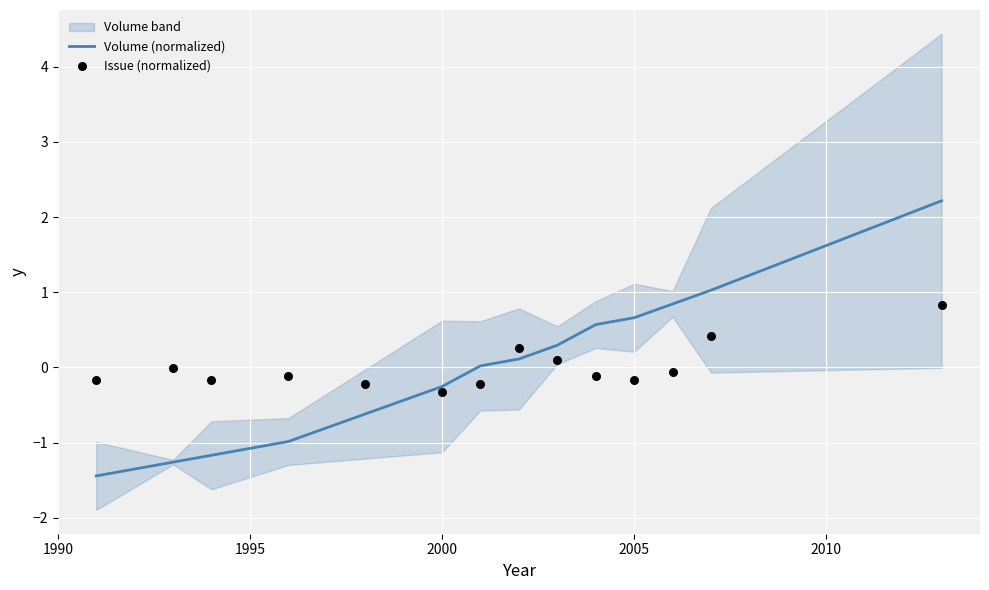

What is the minimum value for Volume (normalized)?

-1.4